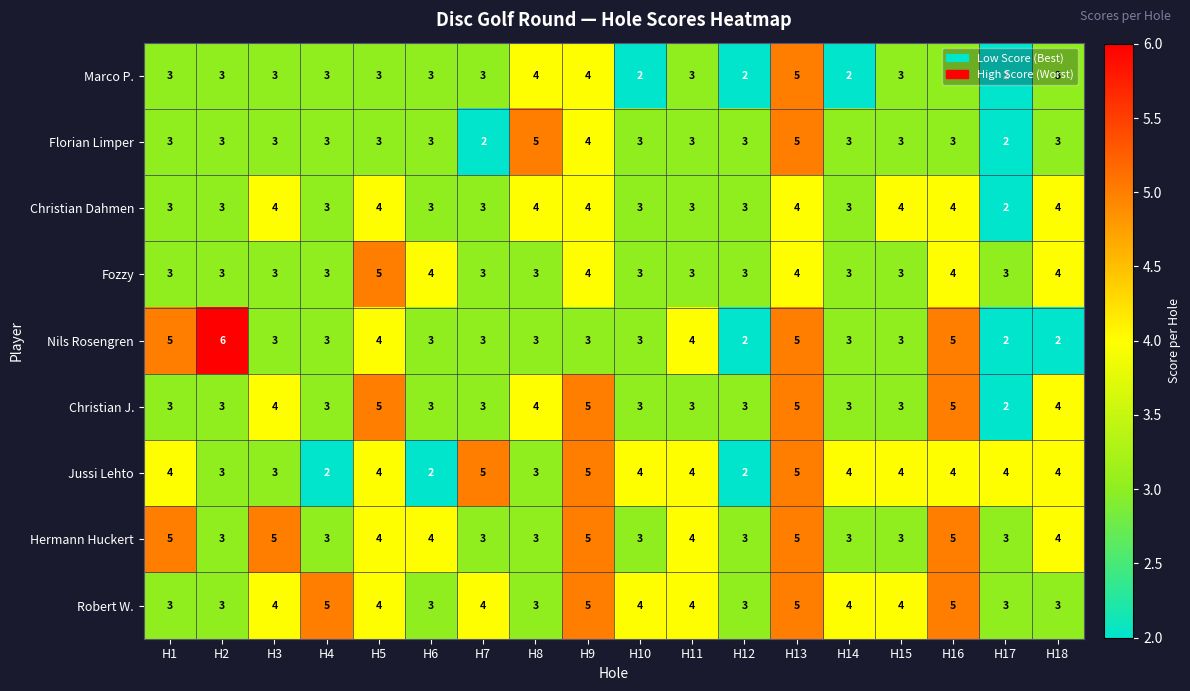

Which series has the largest total across all categories?

Robert W.